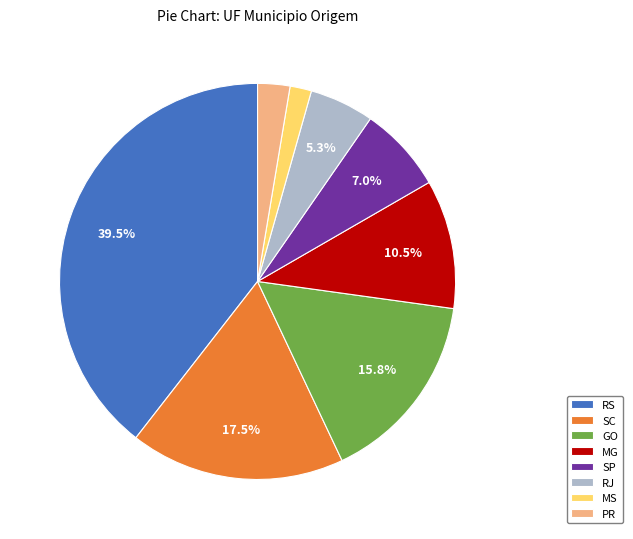

Do MG and PR together represent more than half of the pie?

No